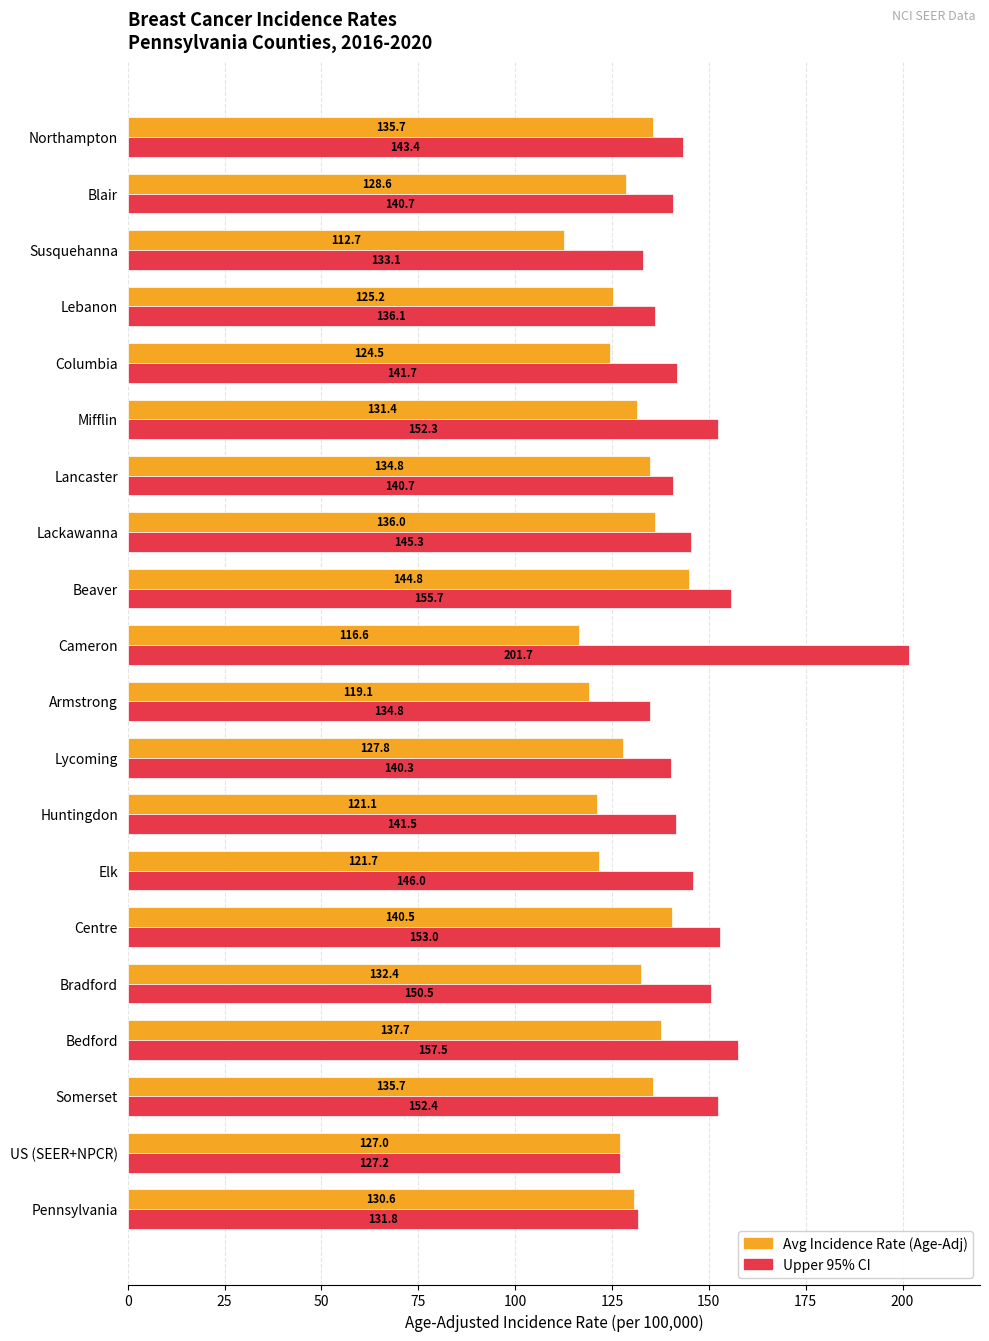

What is the difference between the Upper 95% CI values at Huntingdon and Northampton?

1.9